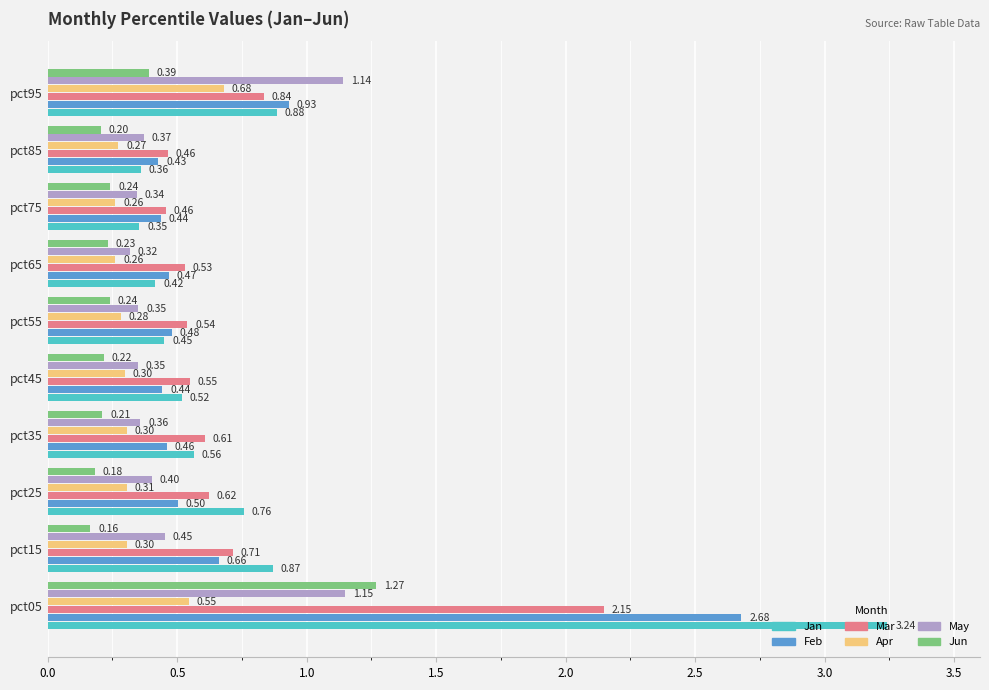

Which series has the widest spread of values?

Jan